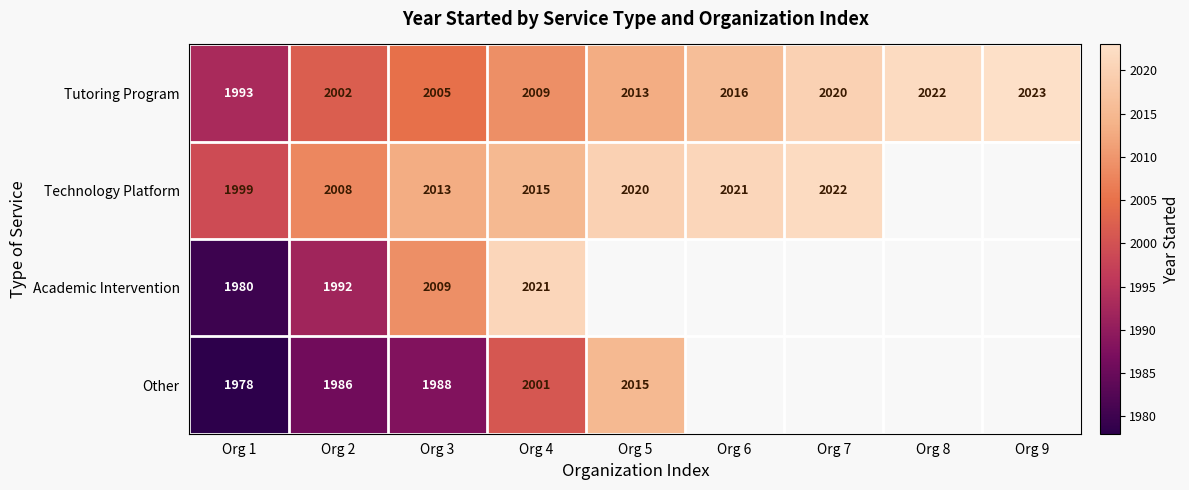

Where is Tutoring Program nearest to the value 2008?

Org 4